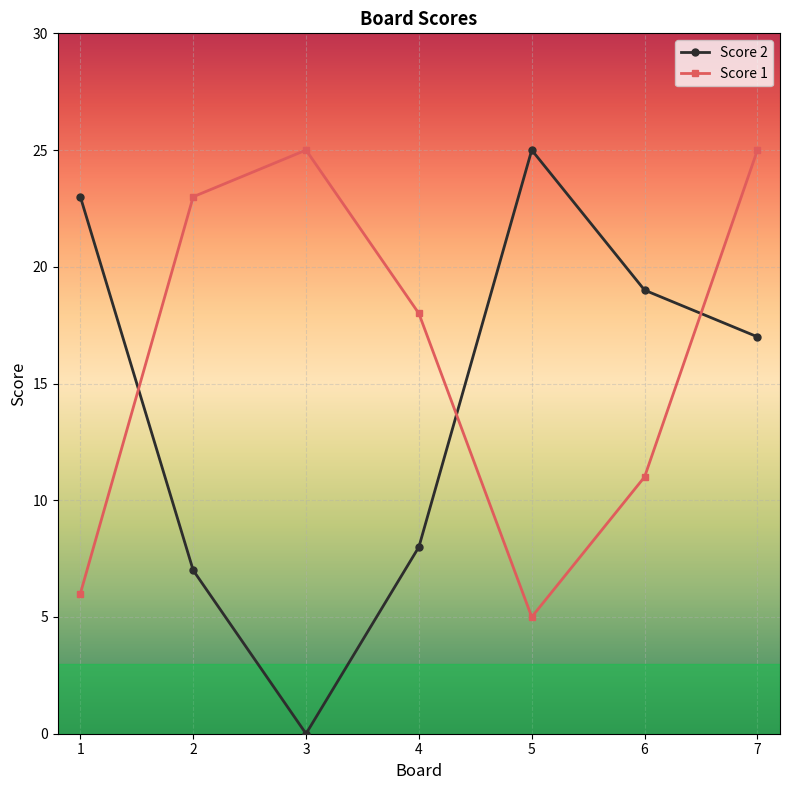

The Score 2 series shows 19 at 6. True or false?

True